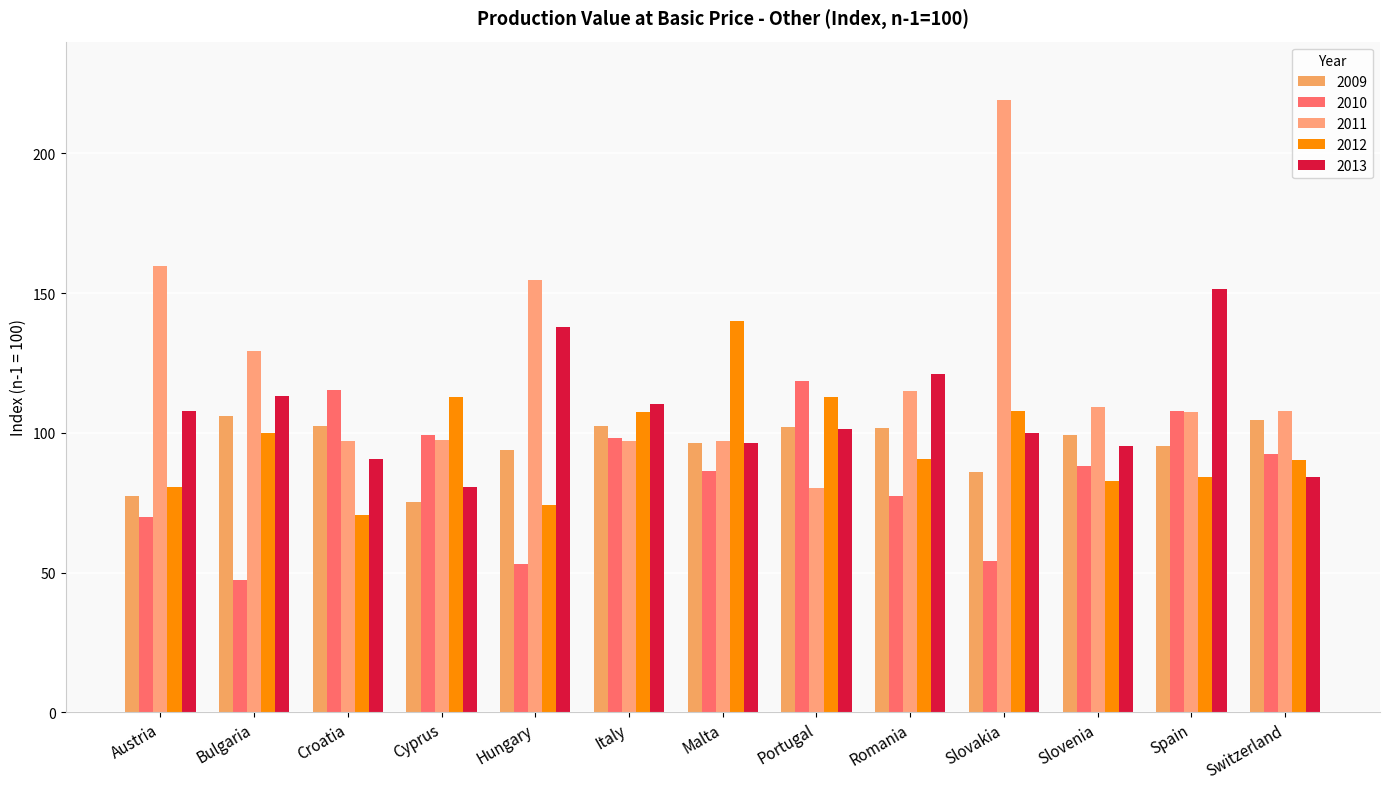

Reading right to left, extract all data points from this chart.

2009: Switzerland=104.6	Spain=95.4	Slovenia=99.1	Slovakia=86.1	Romania=101.8	Portugal=102.0	Malta=96.4	Italy=102.4	Hungary=93.8	Cyprus=75.4	Croatia=102.6	Bulgaria=106.1	Austria=77.4
2010: Switzerland=92.3	Spain=107.7	Slovenia=88.1	Slovakia=54.2	Romania=77.4	Portugal=118.6	Malta=86.4	Italy=98.1	Hungary=53.0	Cyprus=99.3	Croatia=115.2	Bulgaria=47.5	Austria=70.0
2011: Switzerland=107.9	Spain=107.3	Slovenia=109.3	Slovakia=219.2	Romania=114.8	Portugal=80.3	Malta=97.2	Italy=97.0	Hungary=154.8	Cyprus=97.6	Croatia=96.9	Bulgaria=129.3	Austria=159.7
2012: Switzerland=90.2	Spain=84.3	Slovenia=82.6	Slovakia=107.8	Romania=90.7	Portugal=112.7	Malta=140.1	Italy=107.6	Hungary=74.3	Cyprus=112.8	Croatia=70.6	Bulgaria=100.1	Austria=80.5
2013: Switzerland=84.2	Spain=151.5	Slovenia=95.3	Slovakia=100.0	Romania=121.0	Portugal=101.5	Malta=96.3	Italy=110.4	Hungary=137.7	Cyprus=80.7	Croatia=90.8	Bulgaria=113.1	Austria=107.7